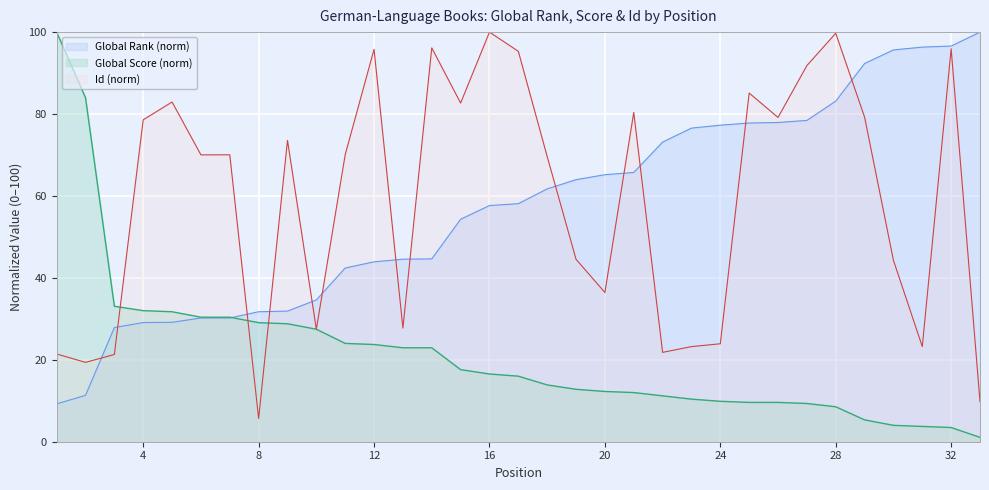

What is the difference between the Id values at 23 and 8?

17.5